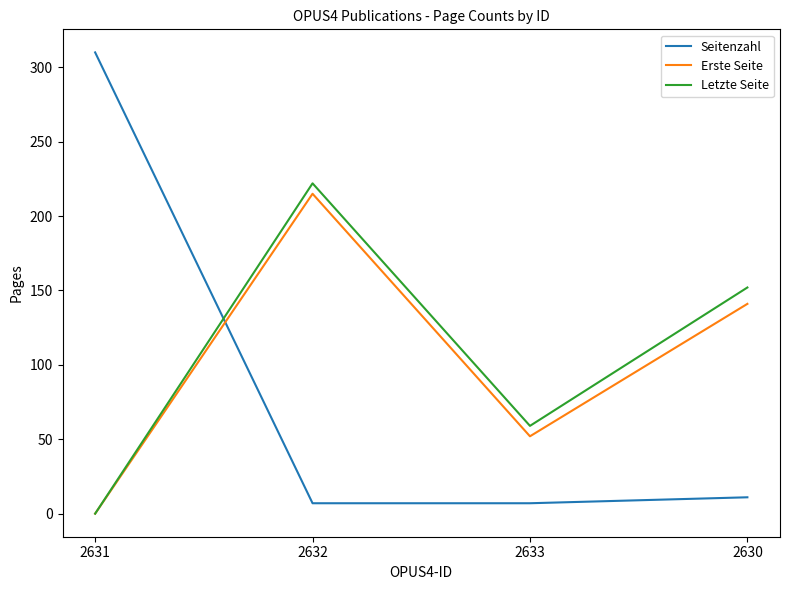

True or false: Erste Seite and Seitenzahl cross at least once.

True